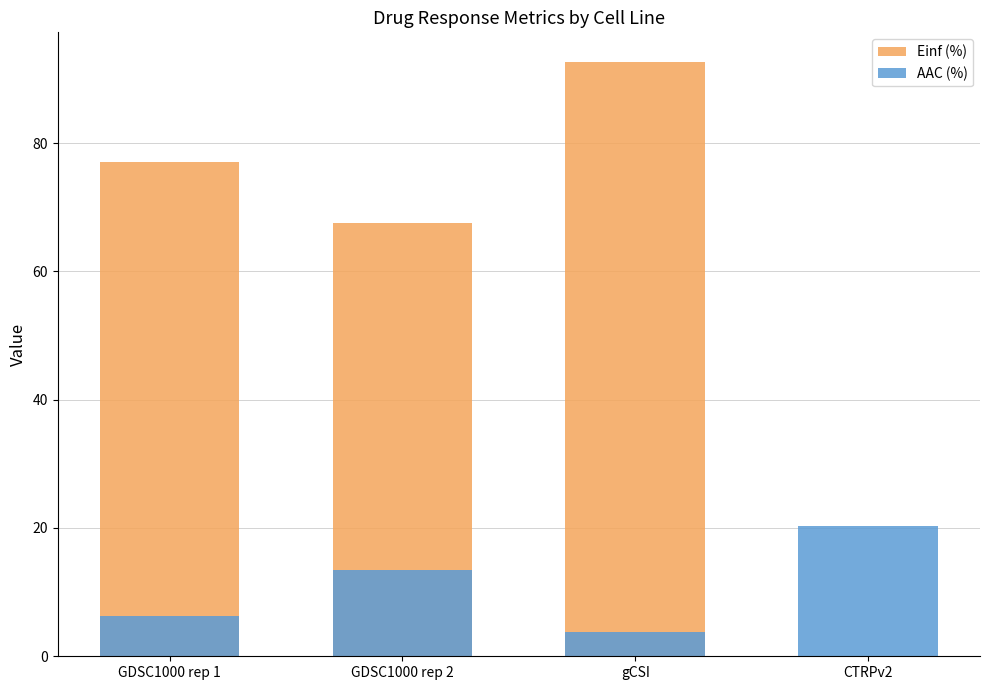

Is it true that Einf (%) equals 100.6 at GDSC1000 rep 2?

False